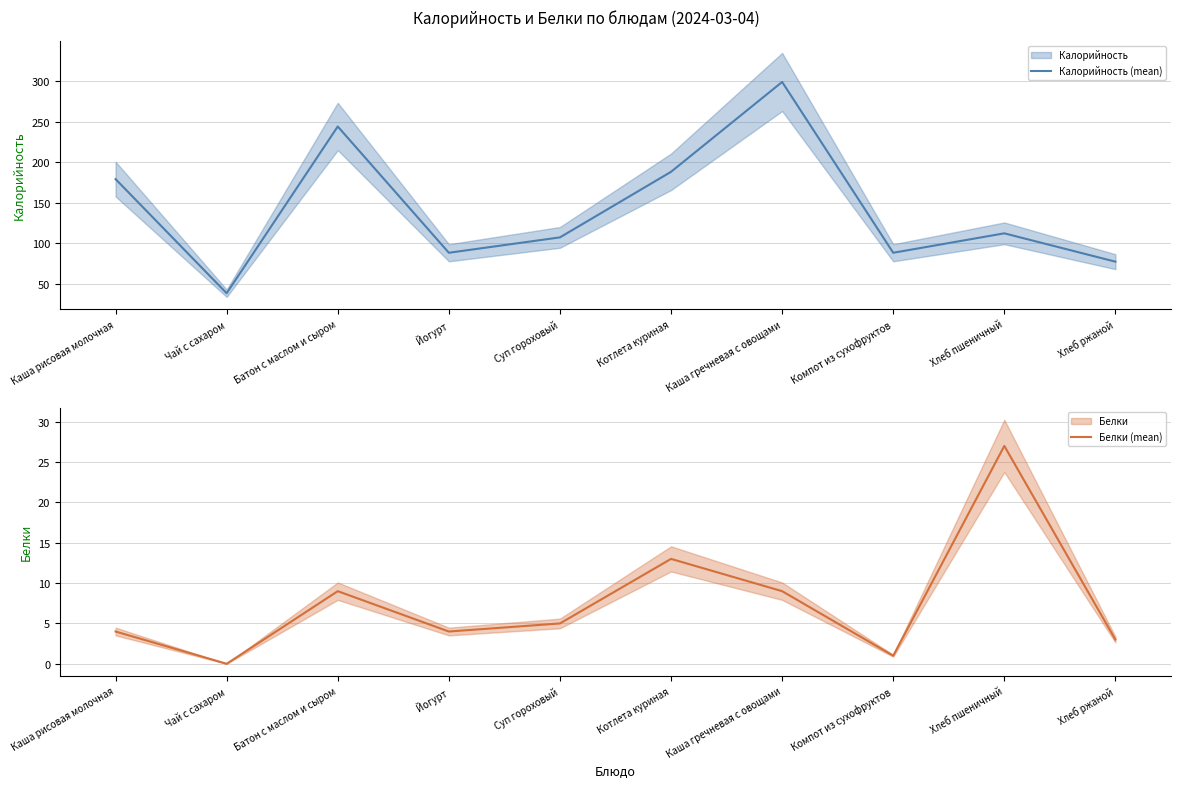

Reading left to right, list all the values displayed in this chart.

Калорийность (mean): 179	38	244	88	107	188	299	88	112	77
Белки (mean): 4	0	9	4	5	13	9	1	27	3